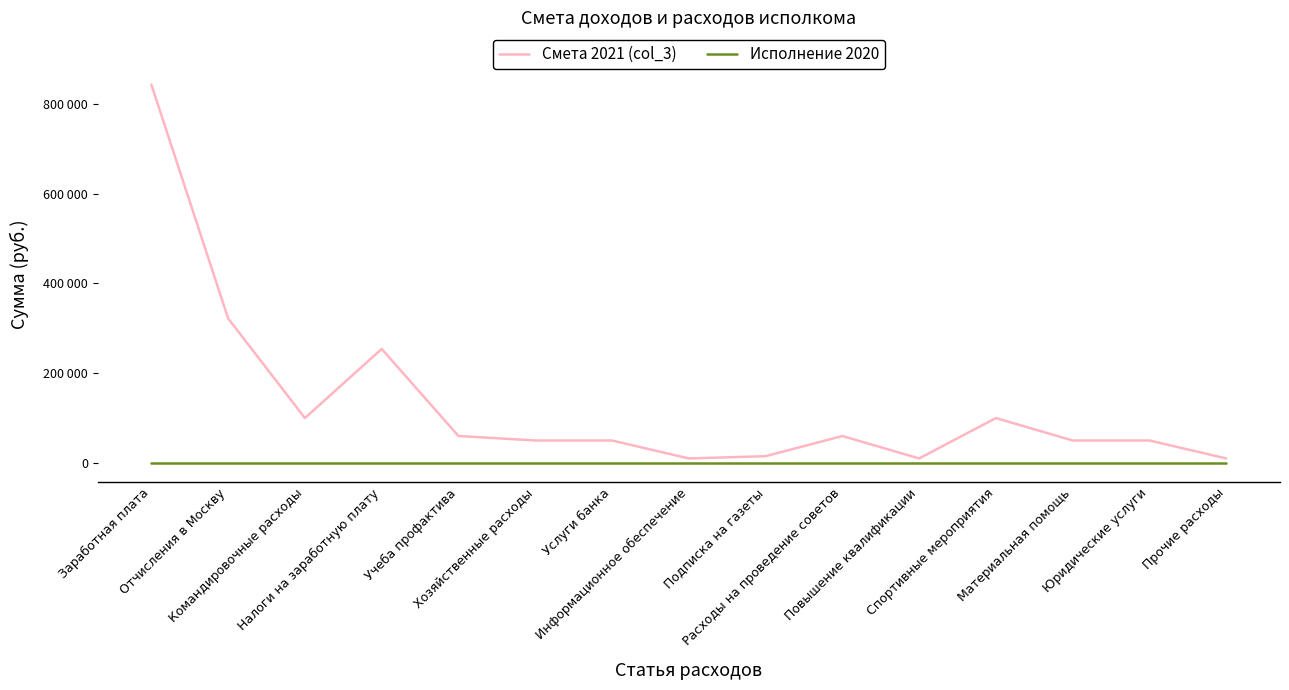

Which category has the lowest value in the Исполнение 2020 series?

Заработная плата